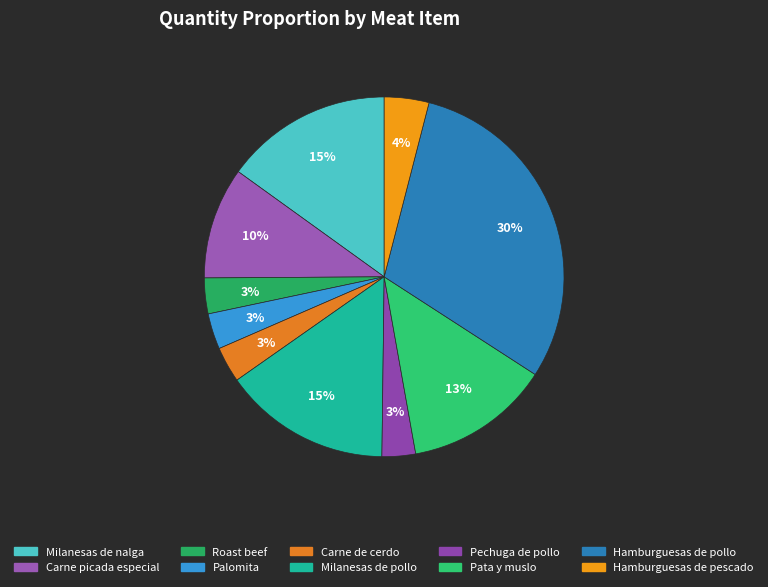

To the nearest percent, what is the difference between the Milanesas de nalga and Pata y muslo slice percentages?

2%